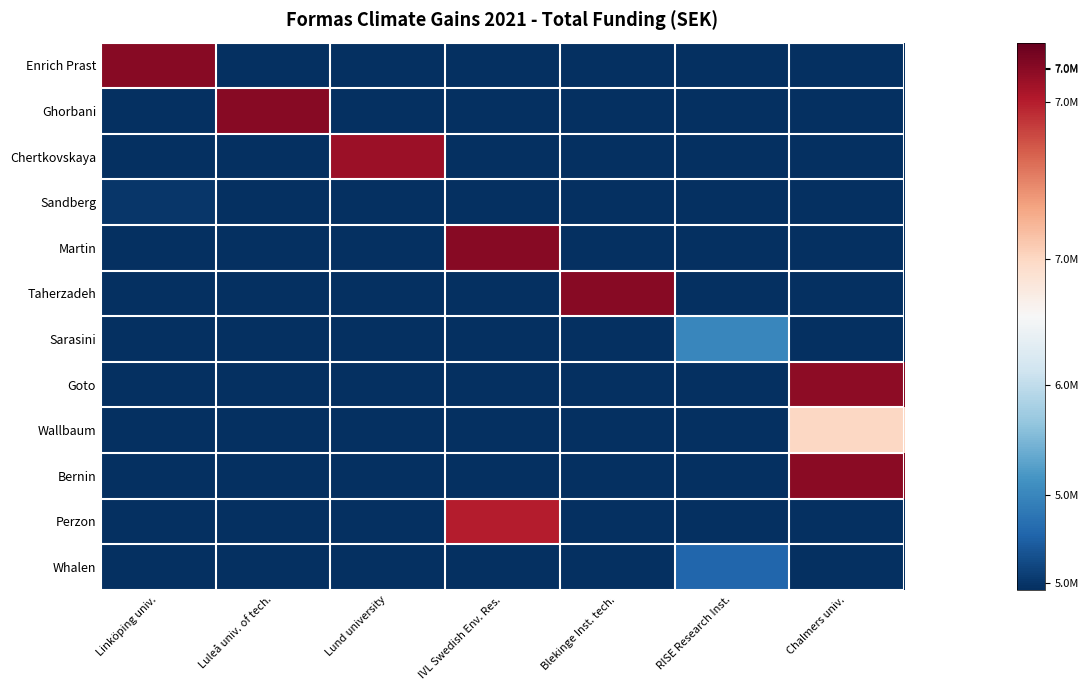

Between IVL Swedish Env. Res. and Luleå univ. of tech., which is larger?

IVL Swedish Env. Res.